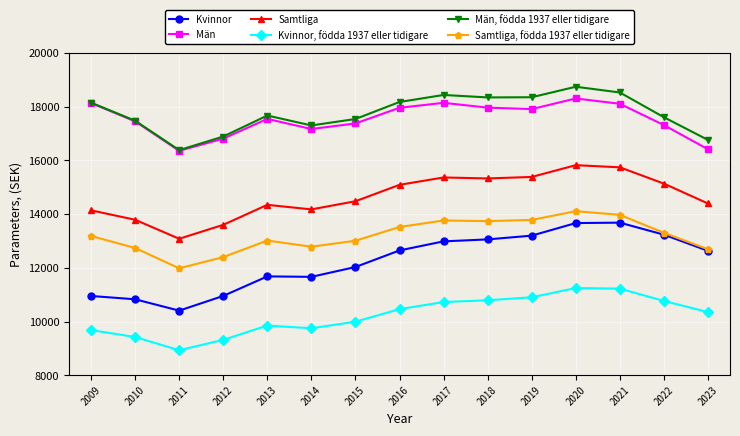

What is the difference between the second highest and minimum values in the Samtliga series?

2662